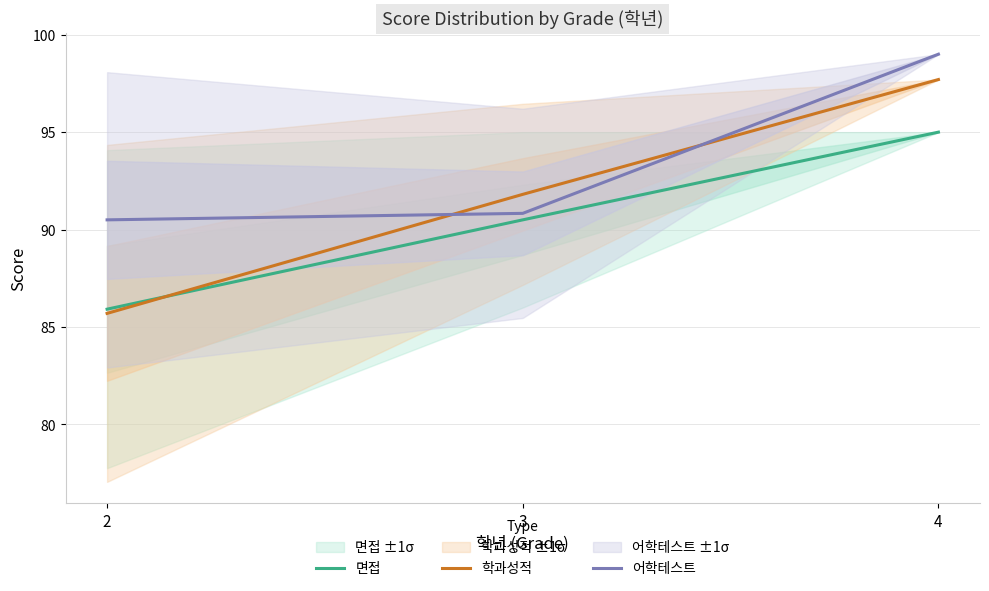

What is the greatest value displayed?

99.0